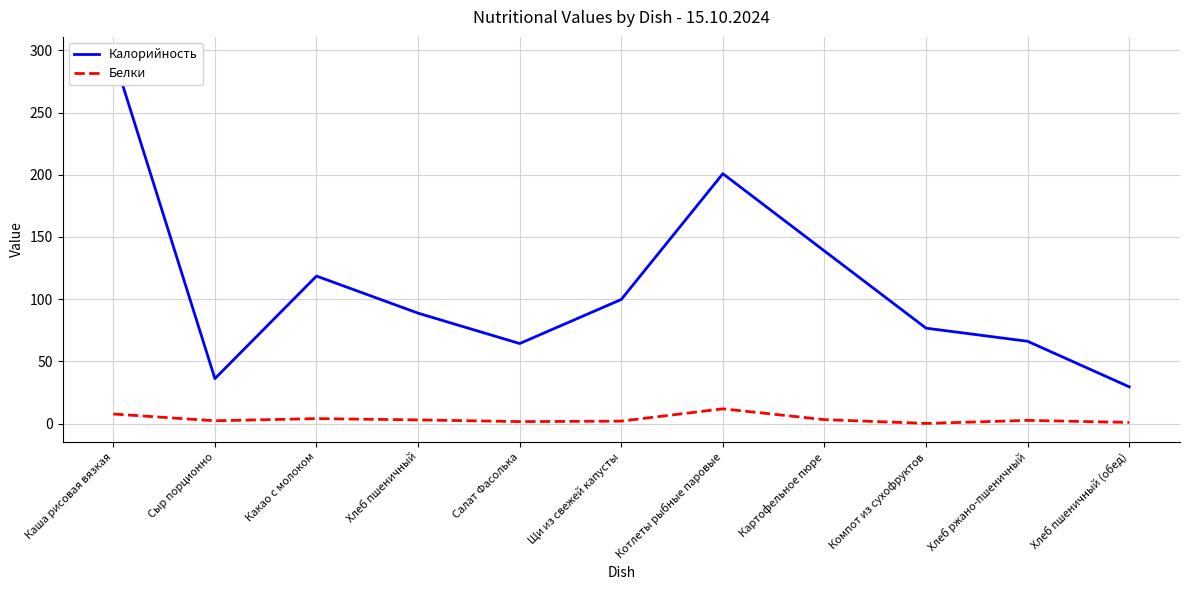

What is the approximate value of Белки at Салат Фасолька?

1.7